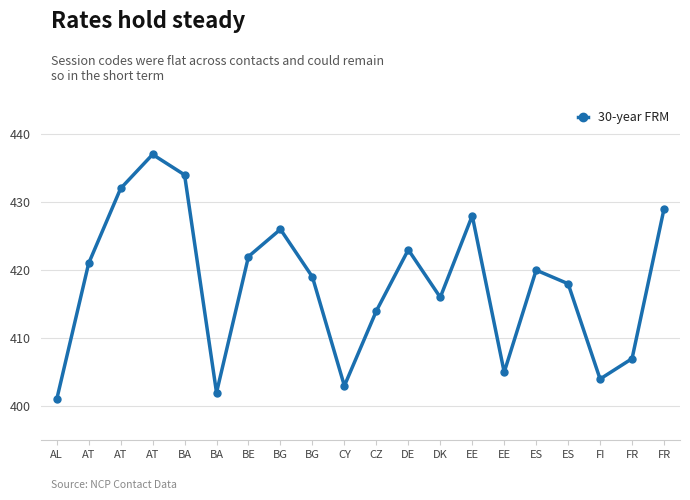

What is the minimum value shown in the chart?

401